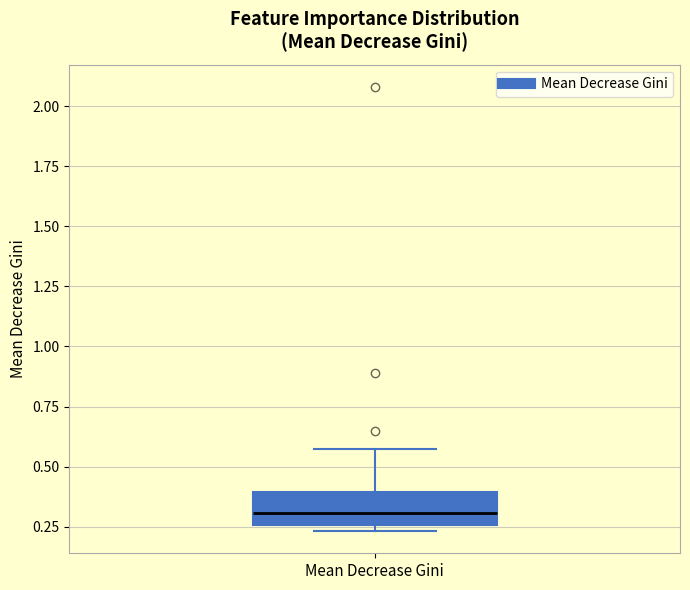

Transcribe this box plot: give where the median line is, the range the box spans, and where the two whiskers end, as read against the y-axis. The values are not printed on the chart, so give them approximately, as read against the axis.

median 0.30, box 0.25 to 0.40, whiskers 0.25 (just below the box's lower edge) to 0.55